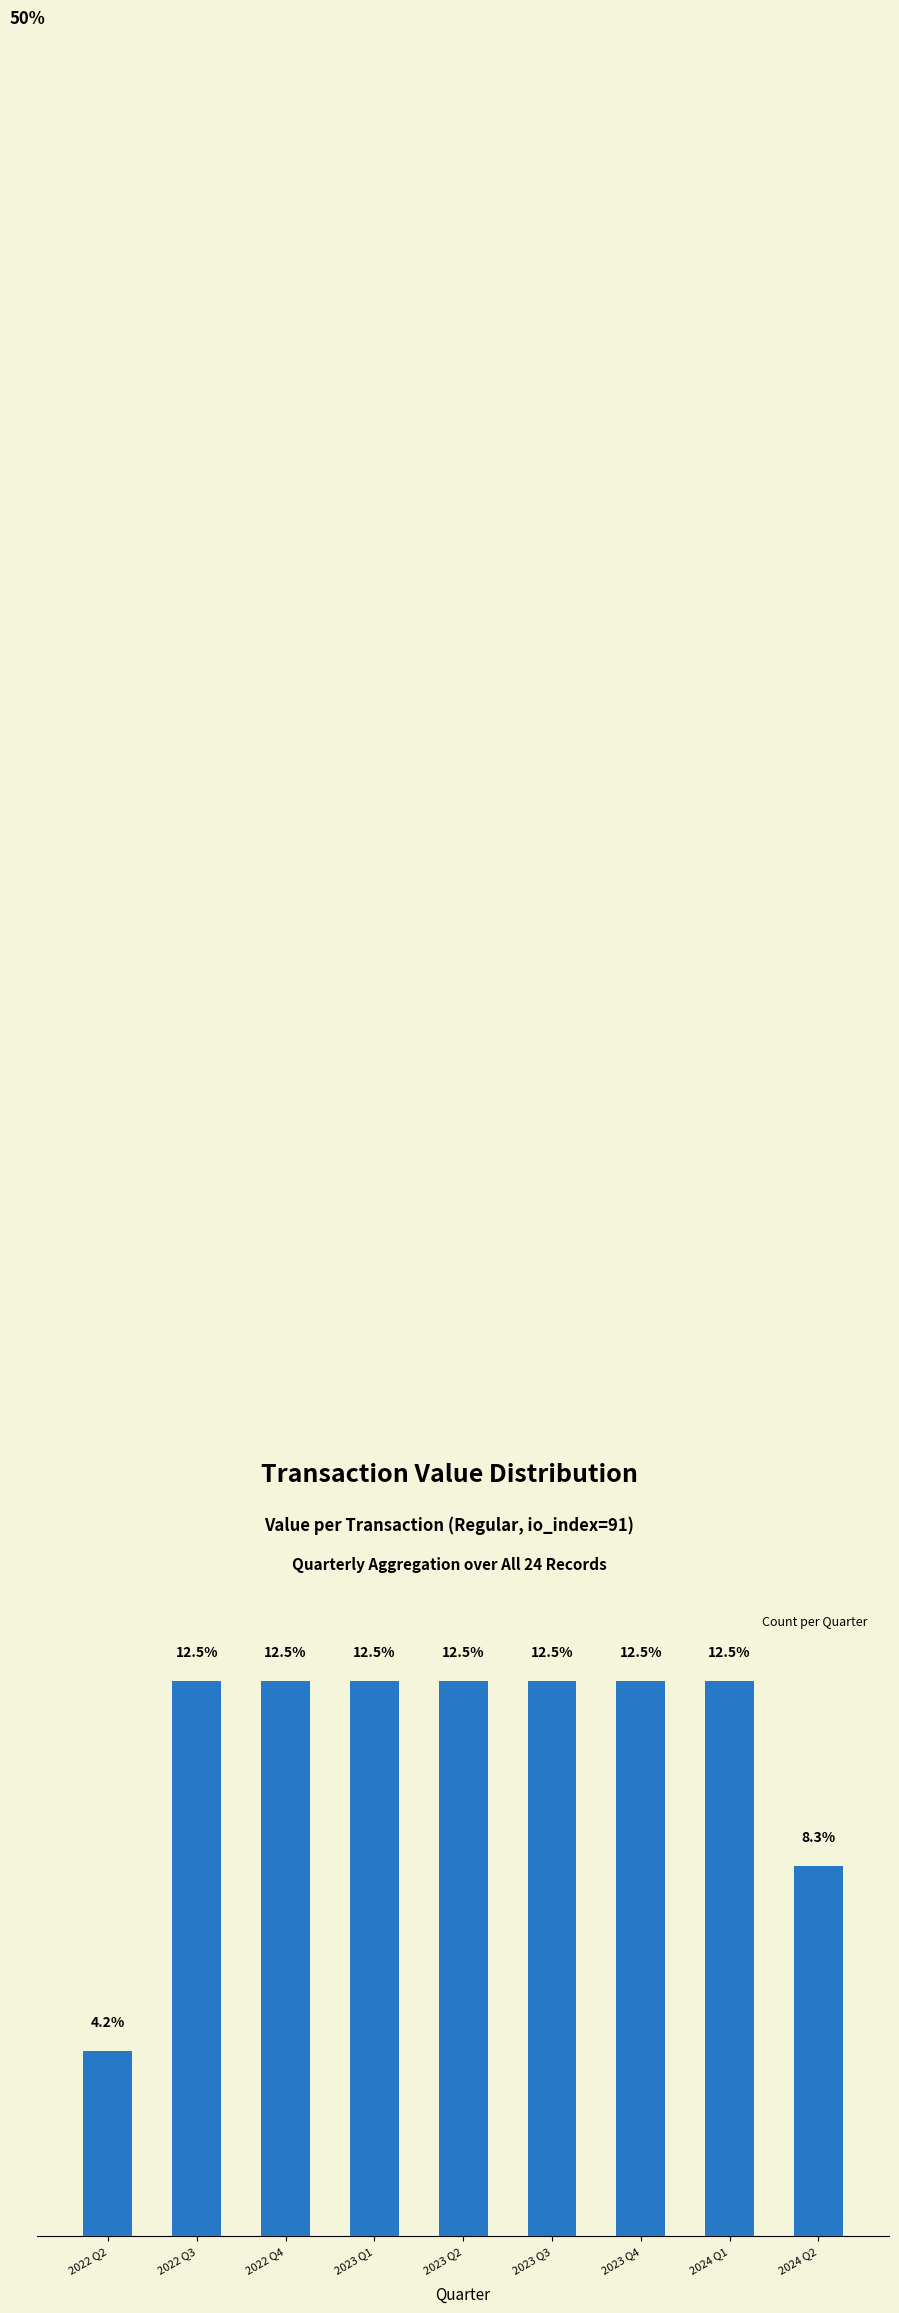

Where is the data nearest to the value 8?

2024 Q2